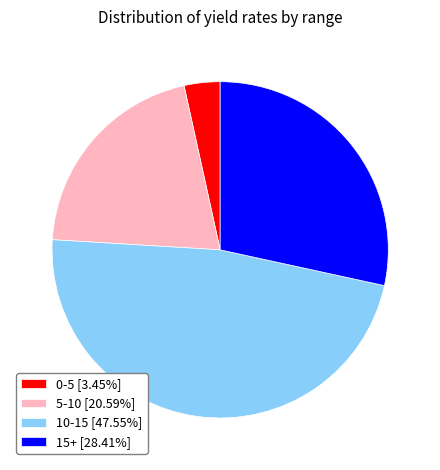

Is 10-15 [47.55%] the majority of the pie?

No